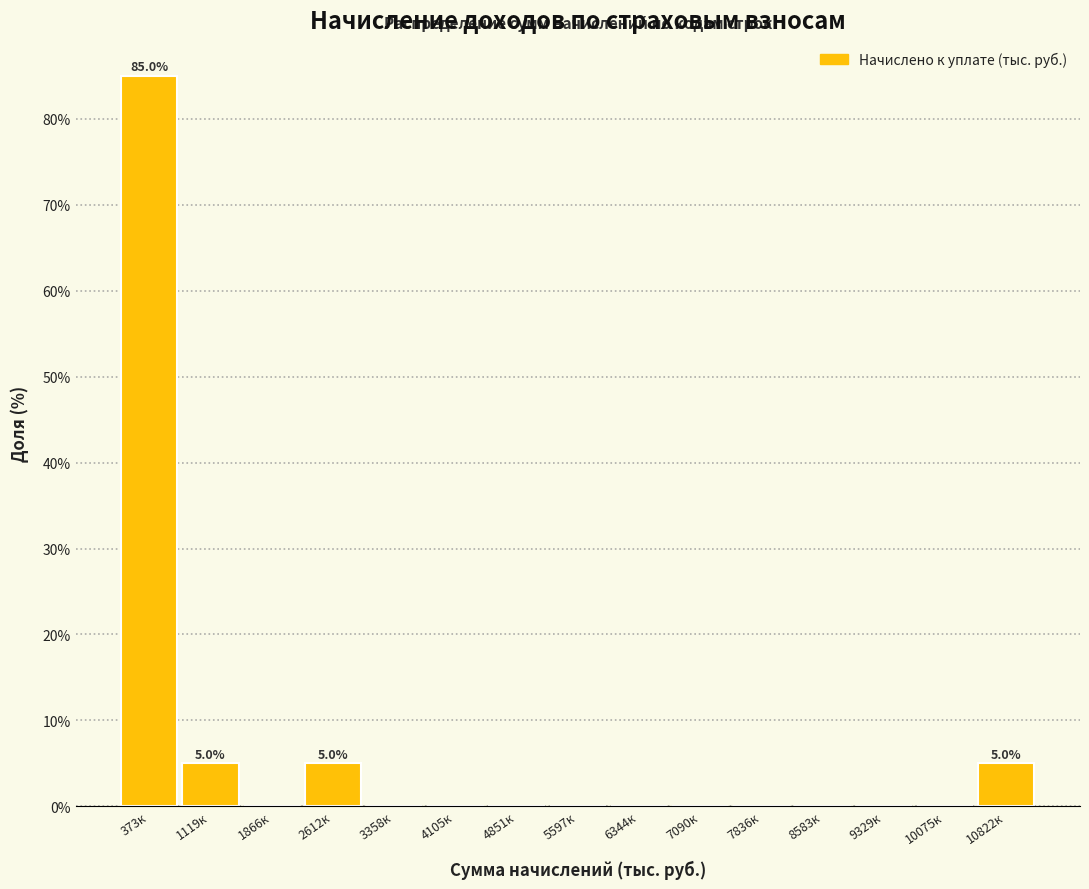

Reading left to right, extract all data points from this chart.

373к=85	1119к=5	1866к=0	2612к=5	3358к=0	4105к=0	4851к=0	5597к=0	6344к=0	7090к=0	7836к=0	8583к=0	9329к=0	10075к=0	10822к=5